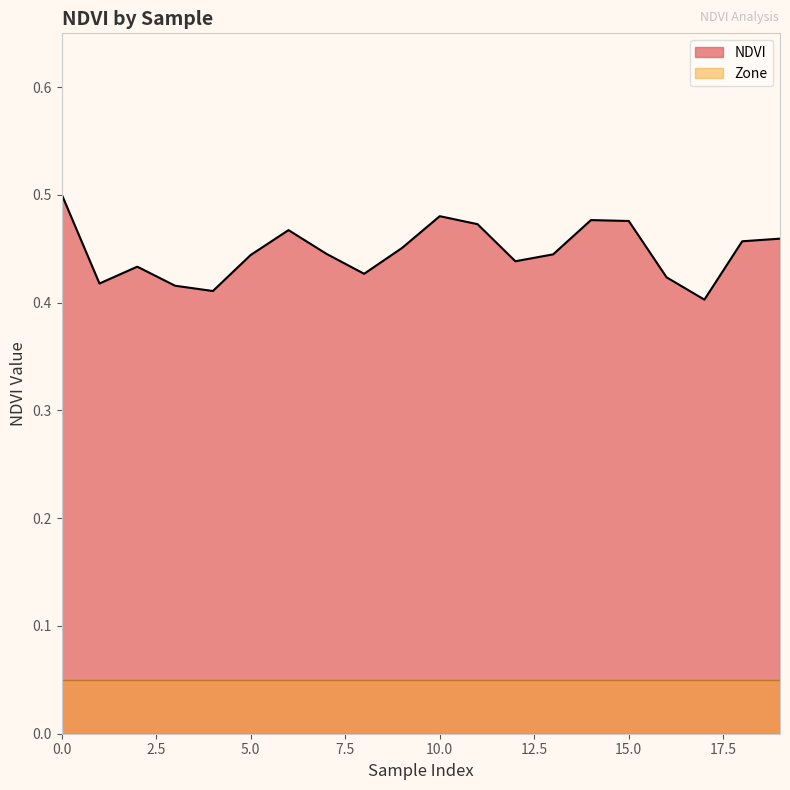

What is the sum of all values?

8.9